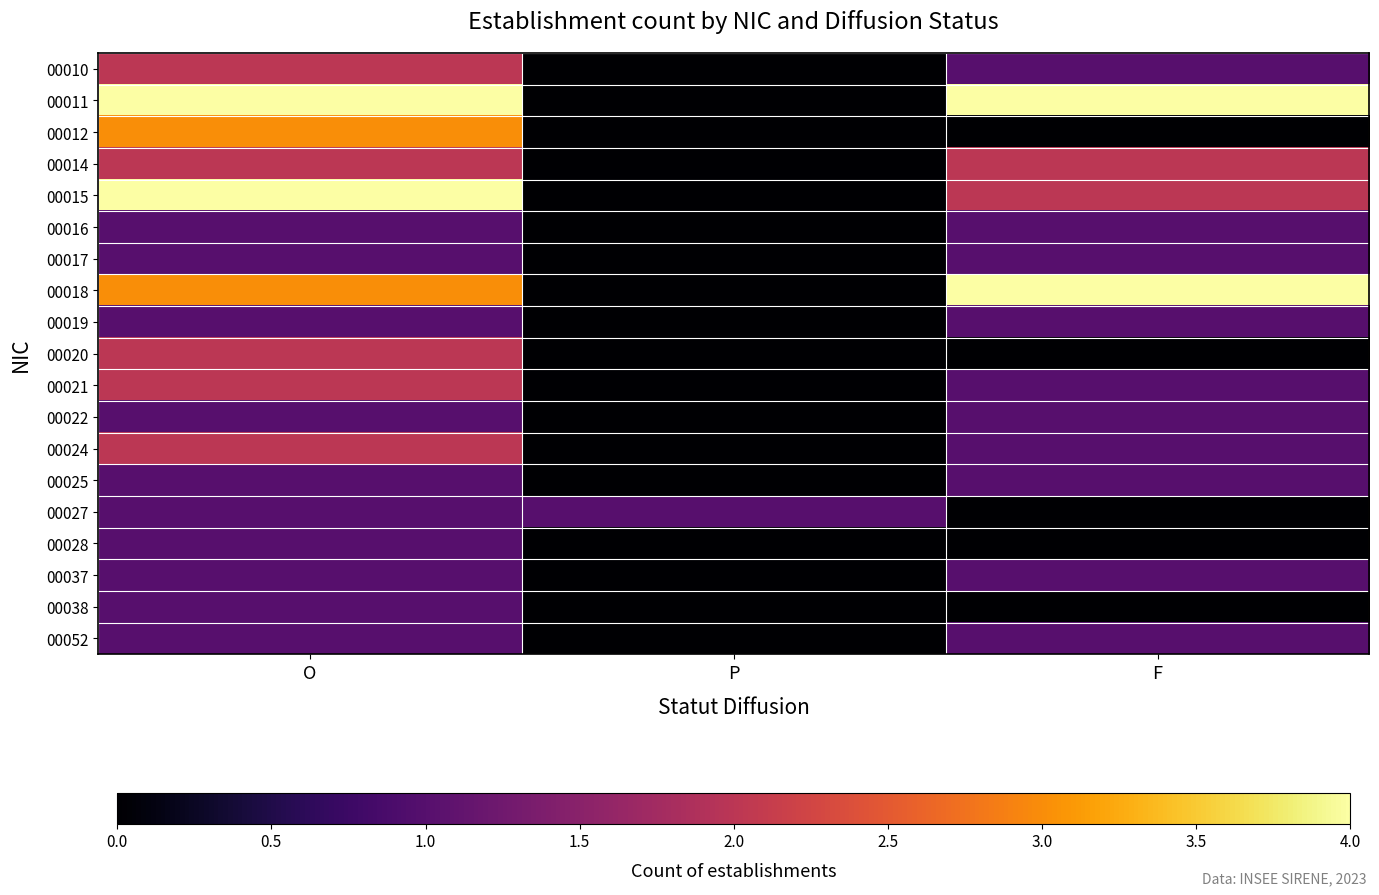

Between P and F, which series saw the biggest shift?

00011